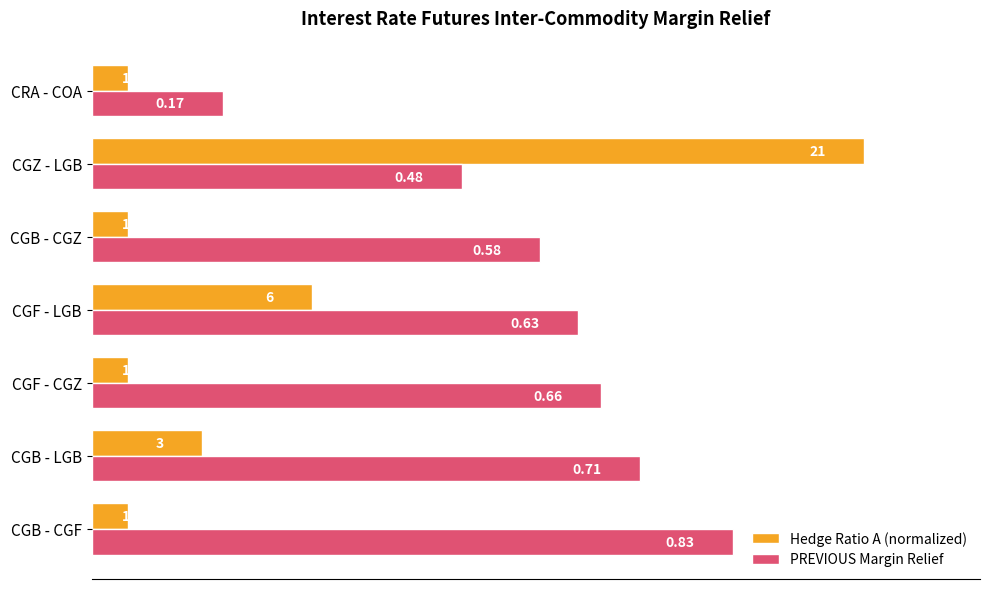

What is the highest value of the Hedge Ratio A (normalized) series?

1.0